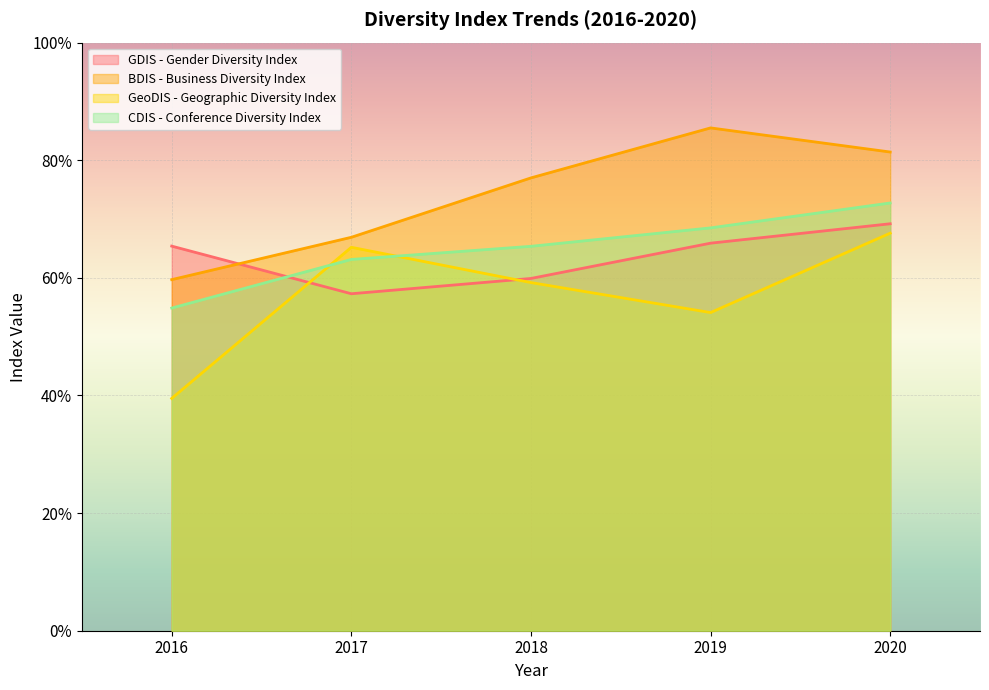

Which category has the lowest value across all series?

2016